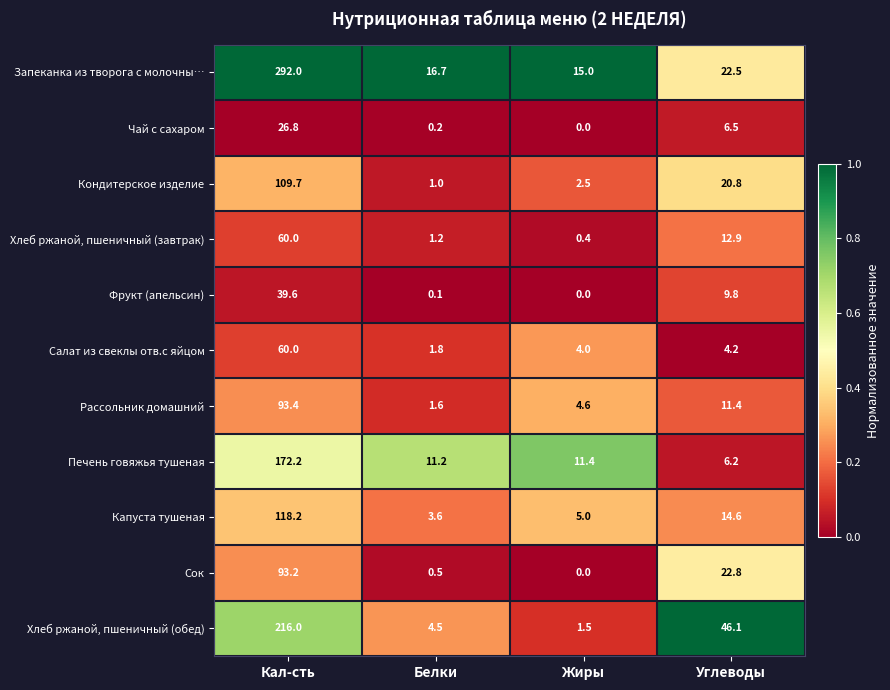

What is the difference between the maximum and second lowest values in the Хлеб ржаной, пшеничный (обед) series?

211.5